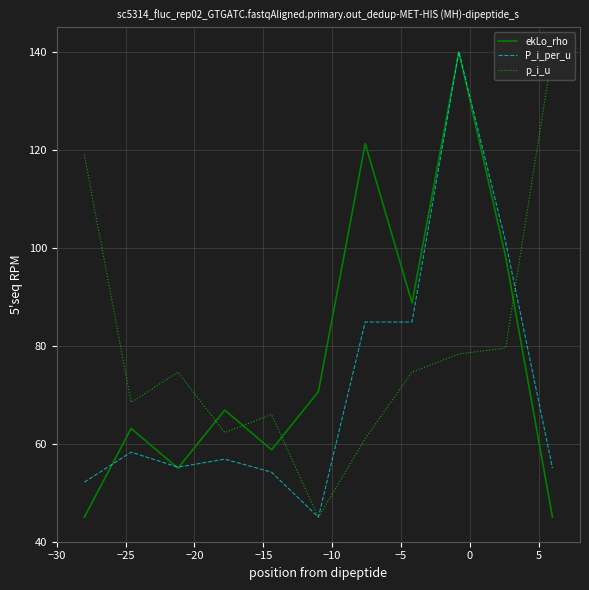

What is the average value of the p_i_u series?

79.0